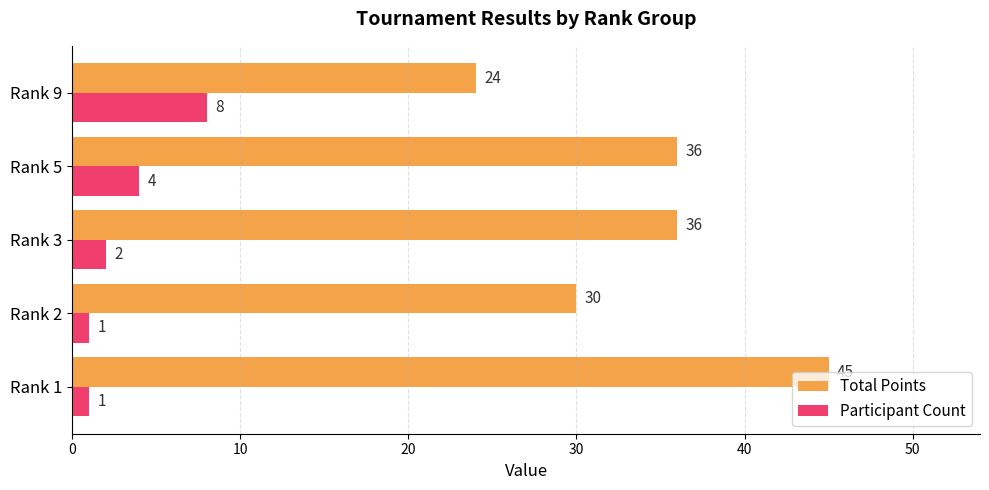

Rank the series by their average value, from highest to lowest.

Total Points, Participant Count